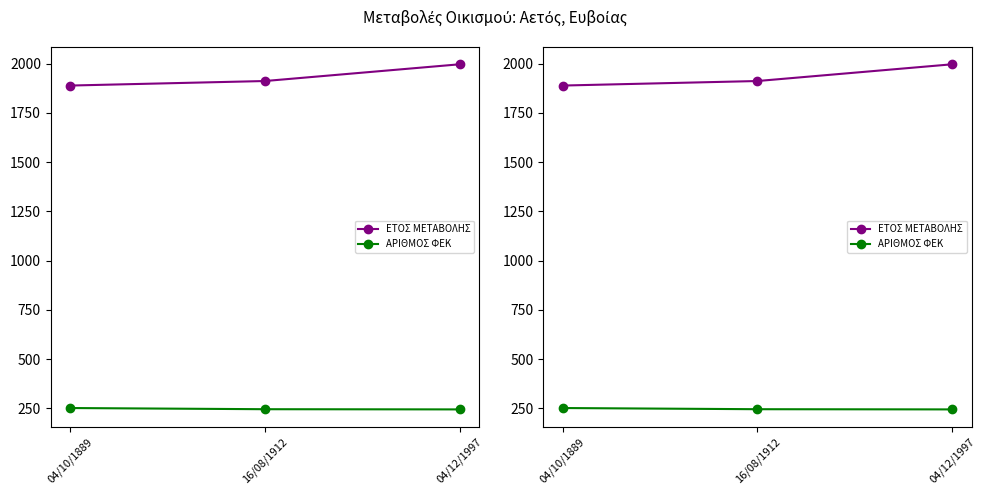

Rank the series at 04/10/1889 from highest to lowest value.

ΕΤΟΣ ΜΕΤΑΒΟΛΗΣ, ΑΡΙΘΜΟΣ ΦΕΚ